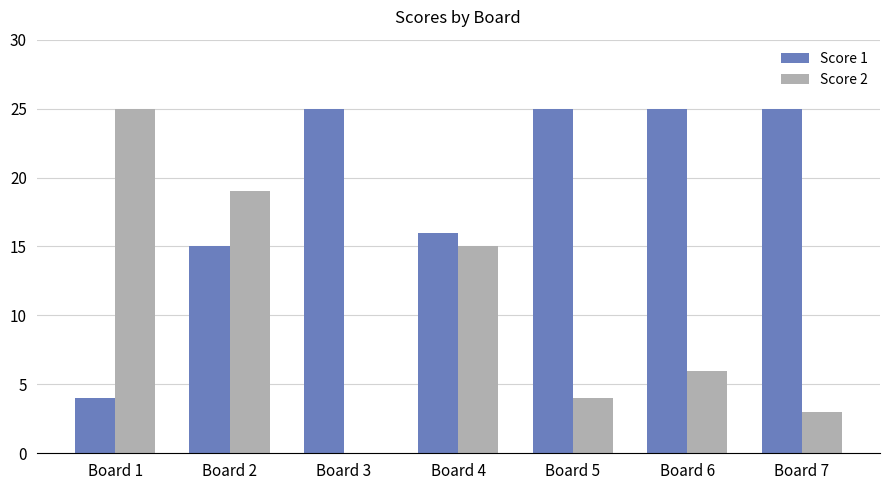

True or false: Score 1 has a value of 7 at Board 1.

False